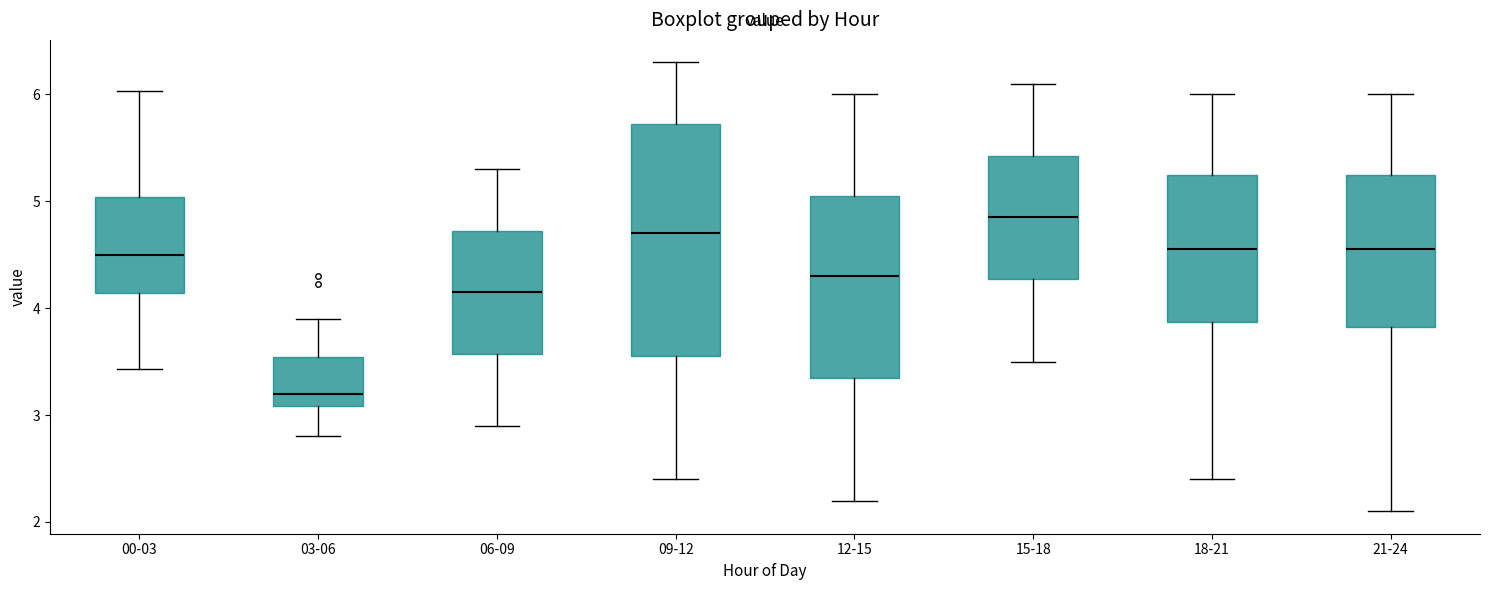

Reading left to right, read every box against the y-axis: the position of its median line, the range the box covers, and the ends of its whiskers. The values are not printed on the chart, so give them approximately, as read against the axis.

00-03: median 4.5, box 4.1 to 5.0, whiskers 3.4 to 6.0
03-06: median 3.2, box 3.1 to 3.5, whiskers 2.8 to 3.9
06-09: median 4.2, box 3.6 to 4.7, whiskers 2.9 to 5.3
09-12: median 4.7, box 3.6 to 5.7, whiskers 2.4 to 6.3
12-15: median 4.3, box 3.4 to 5.1, whiskers 2.2 to 6.0
15-18: median 4.9, box 4.3 to 5.4, whiskers 3.5 to 6.1
18-21: median 4.6, box 3.9 to 5.3, whiskers 2.4 to 6.0
21-24: median 4.6, box 3.8 to 5.3, whiskers 2.1 to 6.0